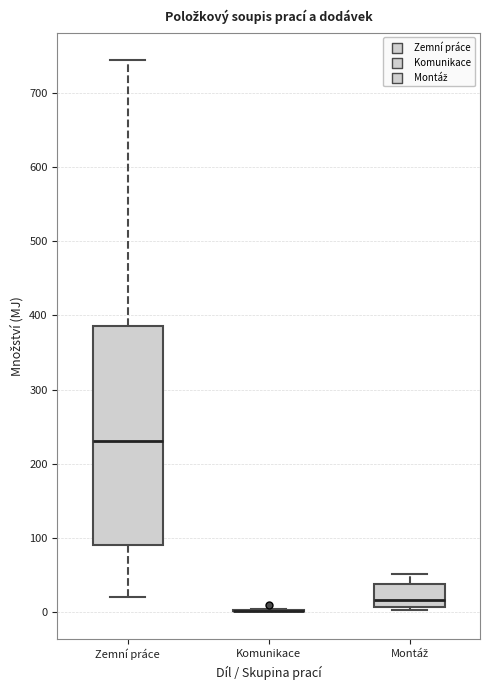

Where does the median line of the box for Montáž sit on the y-axis? The values are not printed on the chart, so give them approximately, as read against the axis.

20